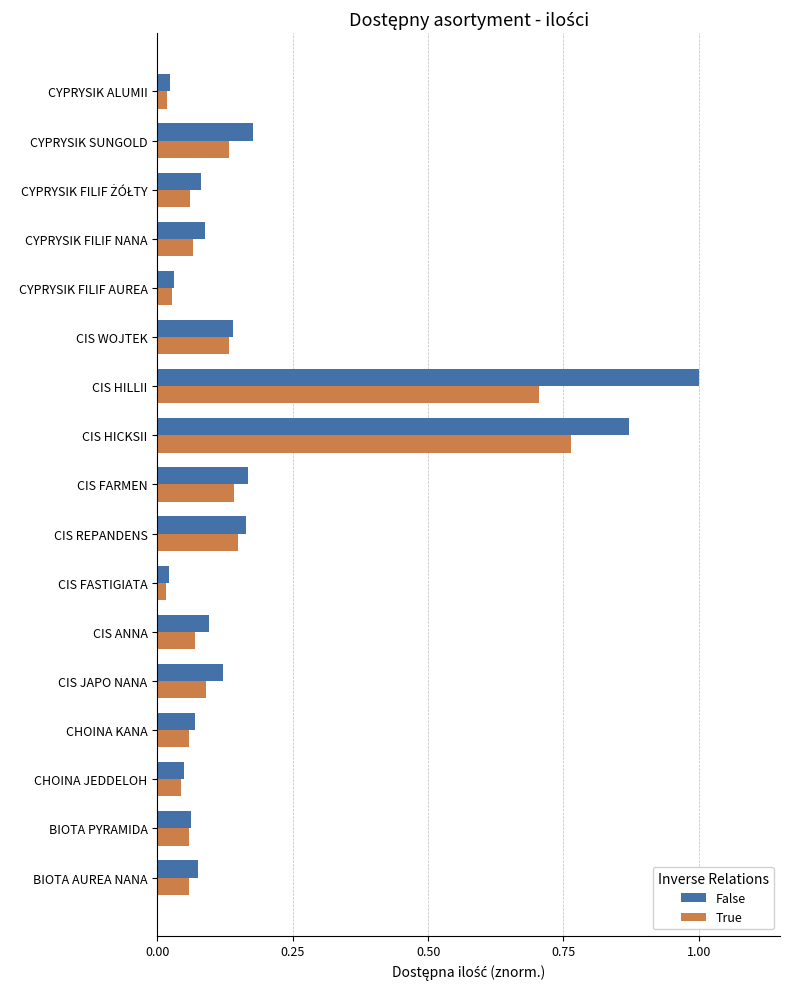

What is the maximum value for False?

1.0